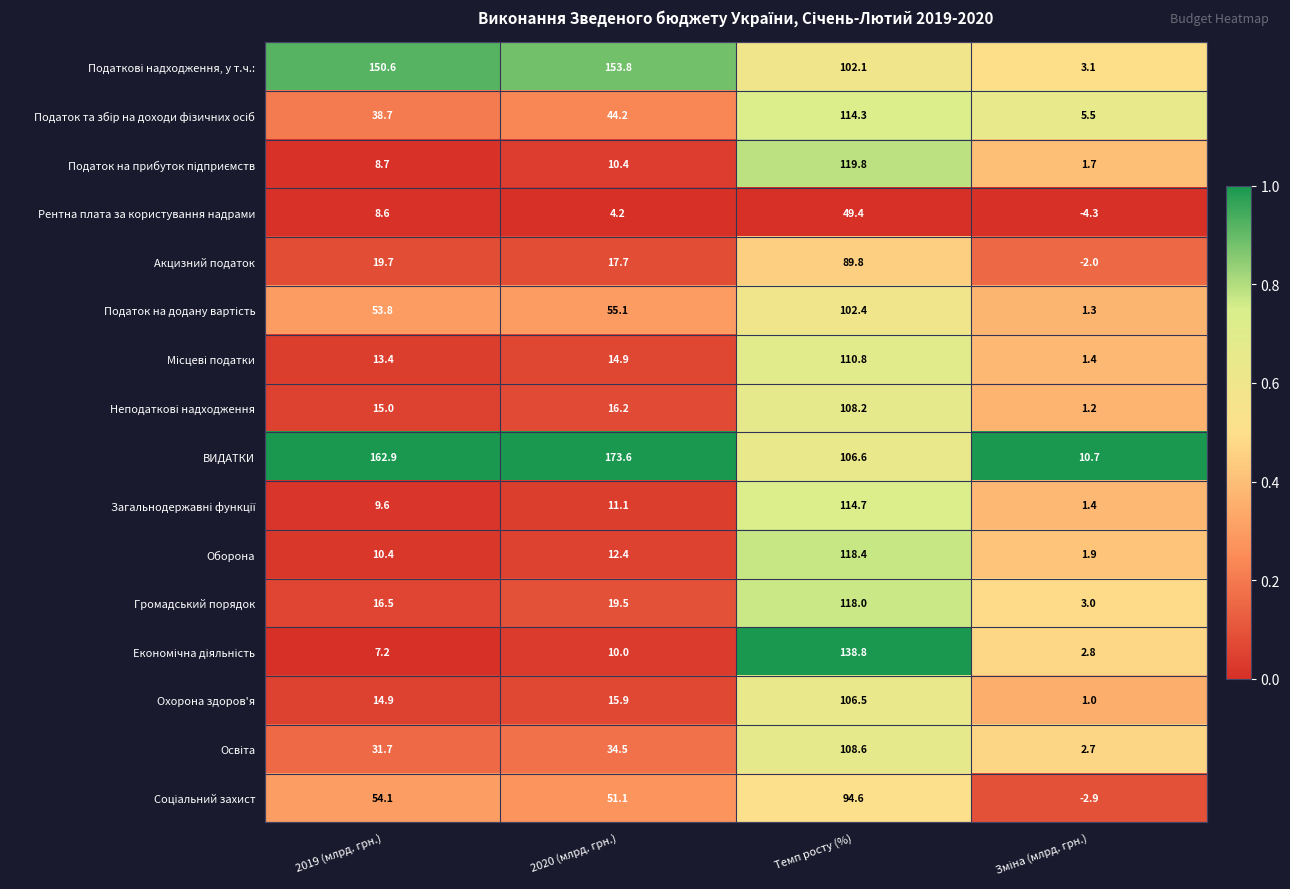

Which series has the largest total across all categories?

ВИДАТКИ